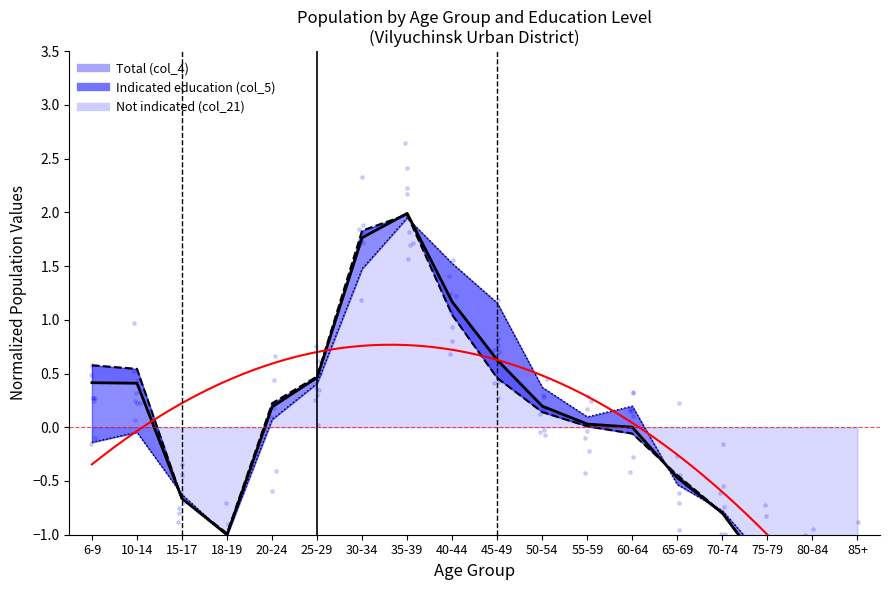

Is the value of Total (col_4) at 30-34 greater than the value of Not indicated (col_21) at 55-59?

Yes